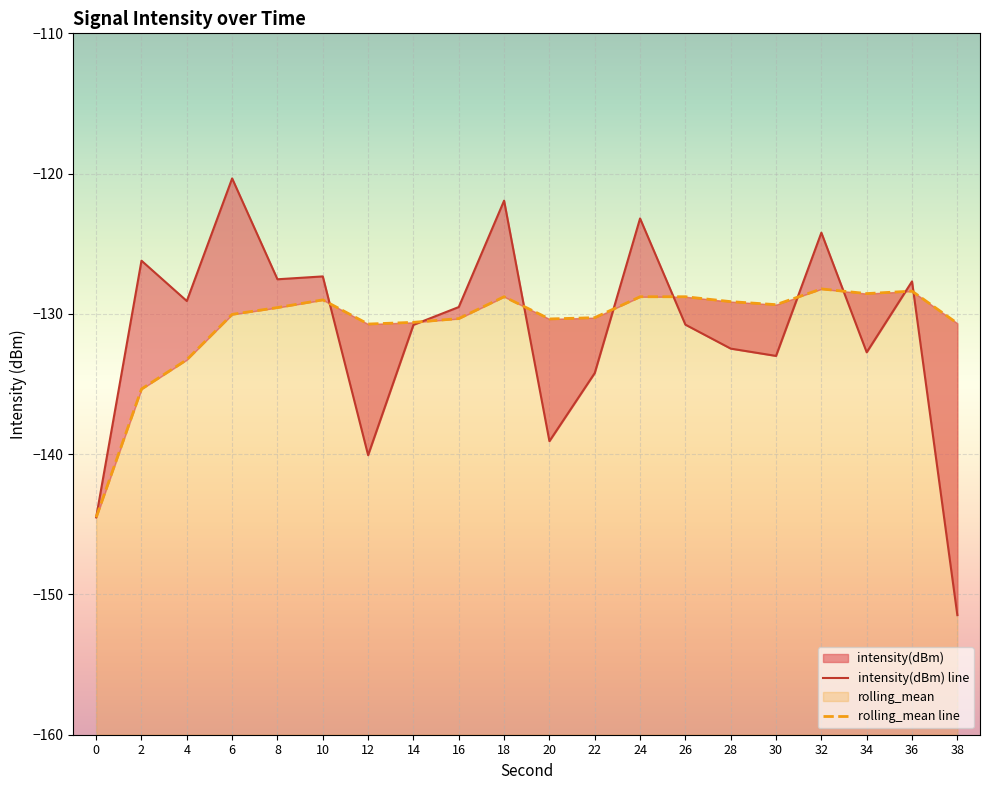

Reading left to right, what are all the values shown in this chart?

intensity(dBm) line: -144.5	-126.2	-129.1	-120.3	-127.5	-127.3	-140.1	-130.8	-129.5	-121.9	-139.1	-134.2	-123.2	-130.8	-132.5	-133.0	-124.2	-132.7	-127.7	-151.5
rolling_mean line: -144.5	-135.4	-133.3	-130.0	-129.5	-129.0	-130.7	-130.6	-130.3	-128.8	-130.4	-130.3	-128.8	-128.8	-129.1	-129.3	-128.2	-128.6	-128.4	-130.7